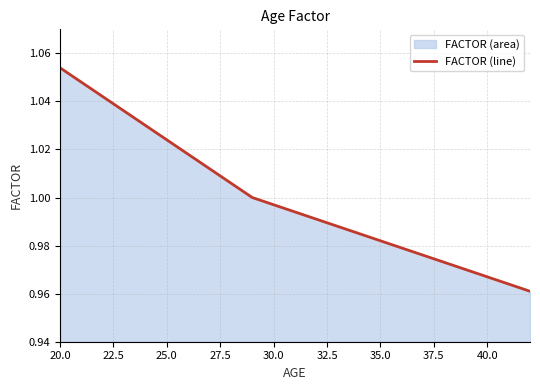

Between 25.0 and 40.0, which is larger?

25.0